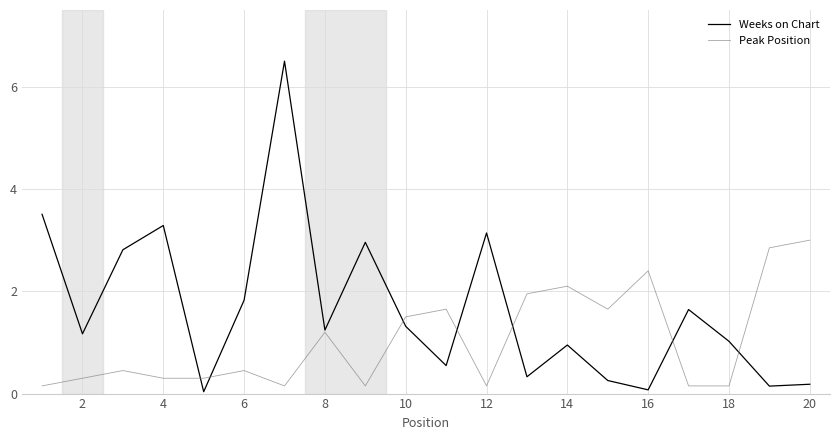

What is the maximum value for Weeks on Chart?

6.5